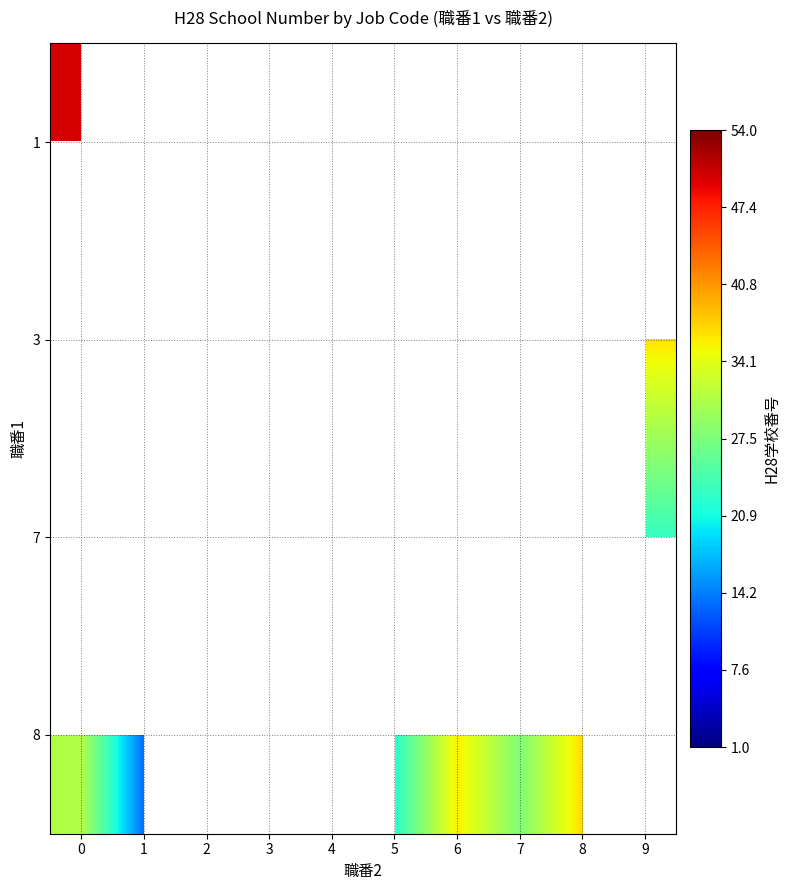

True or false: 8 has a value of 37.0 at 8.

True